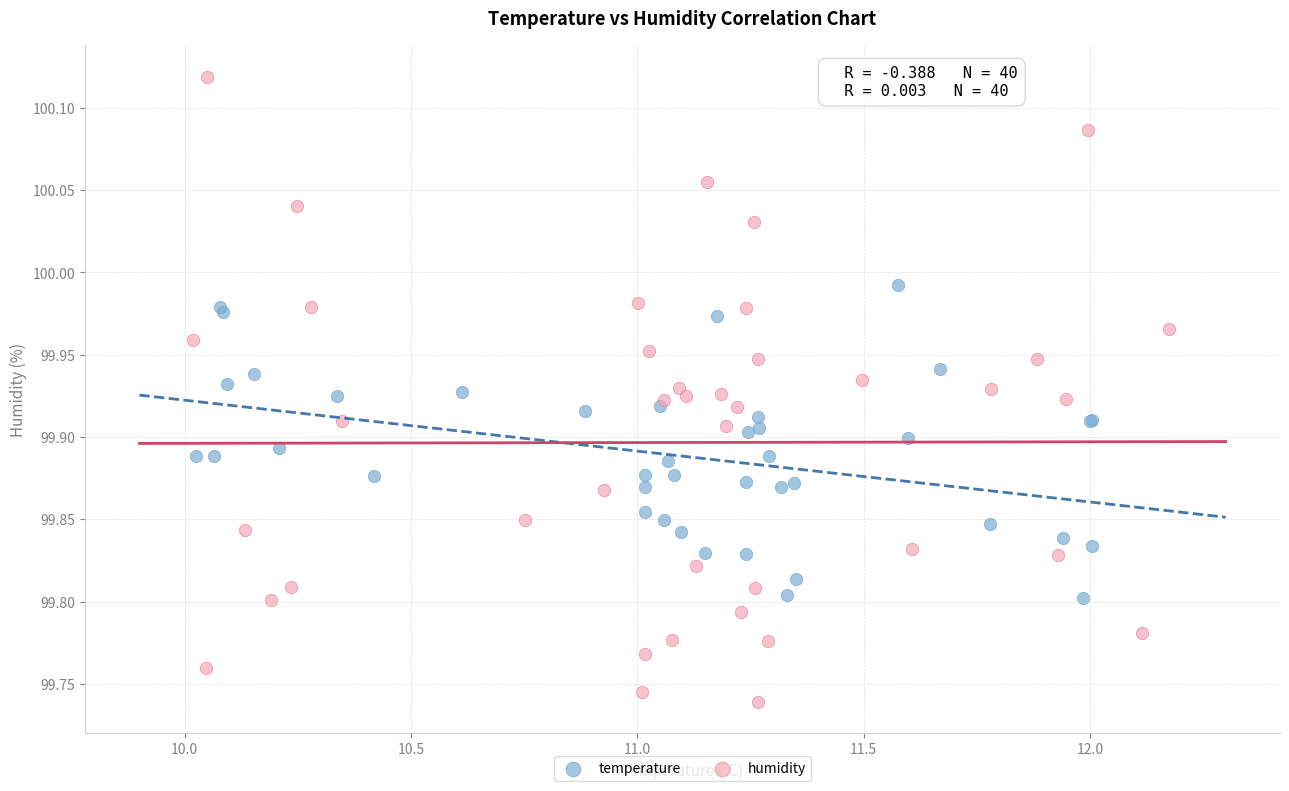

What are all the series names shown in the legend?

temperature, humidity